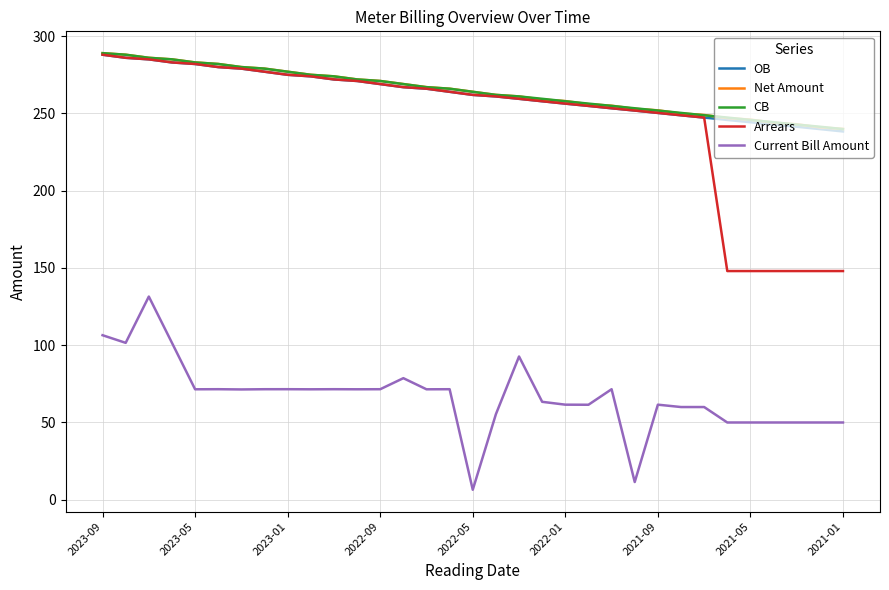

Which series has the largest range (max minus min)?

Arrears